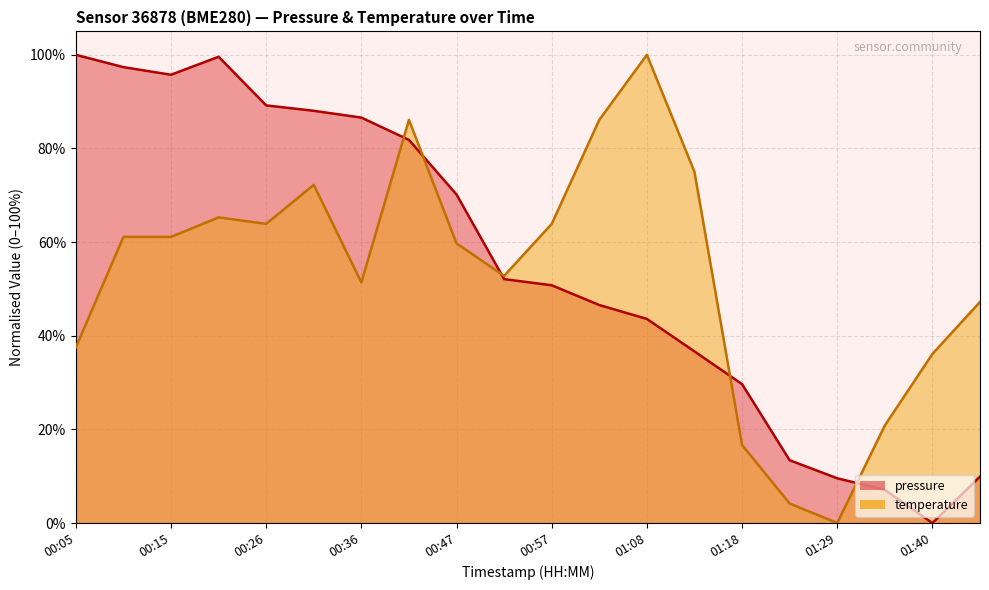

What value does the temperature series have at 00:15?

61.1